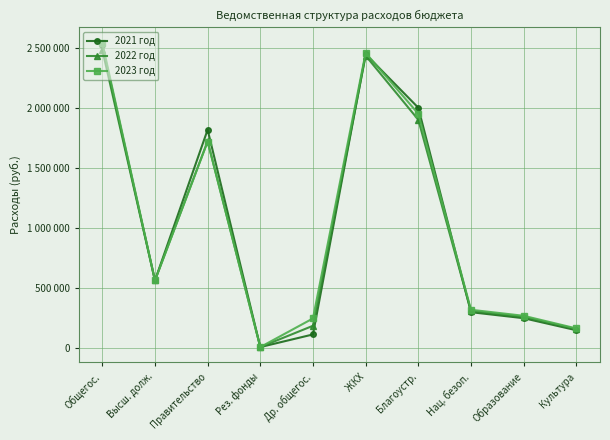

How many data points in 2022 год are less than 563619?

5